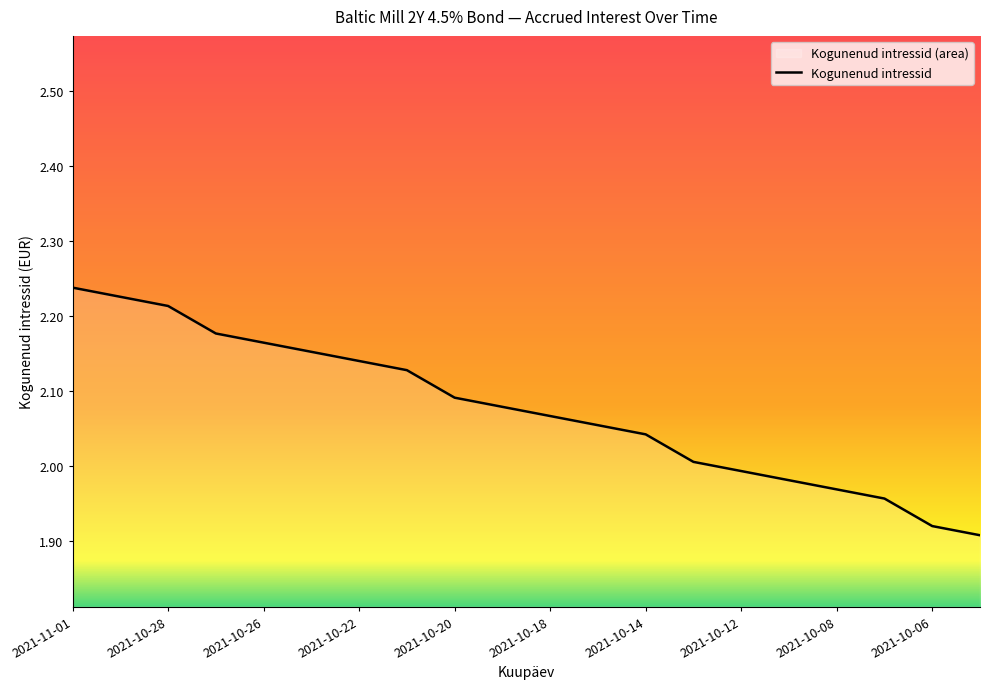

Which label corresponds to the smallest value in the chart?

2021-10-05